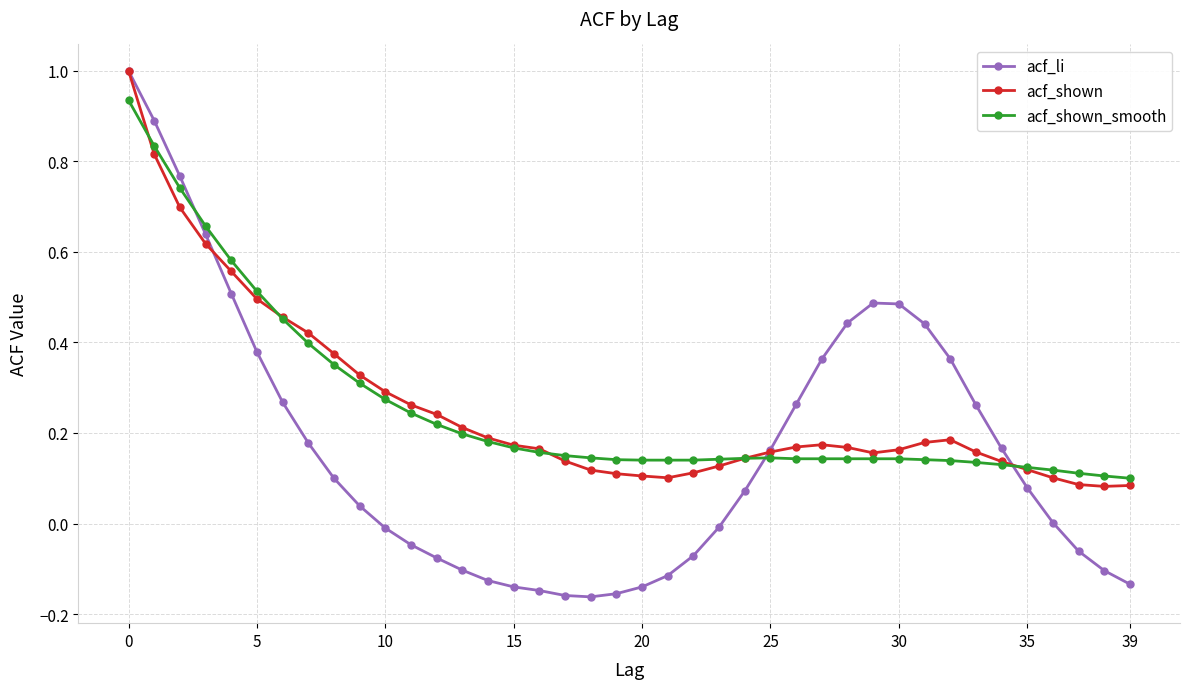

What is the highest value of the acf_li series?

1.0